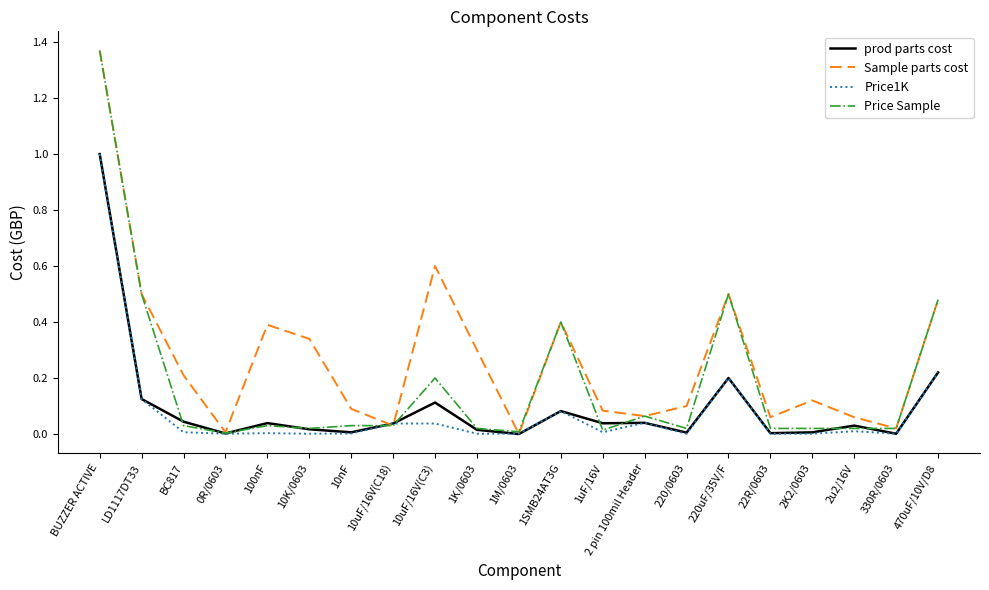

Which series has the largest total across all categories?

Sample parts cost